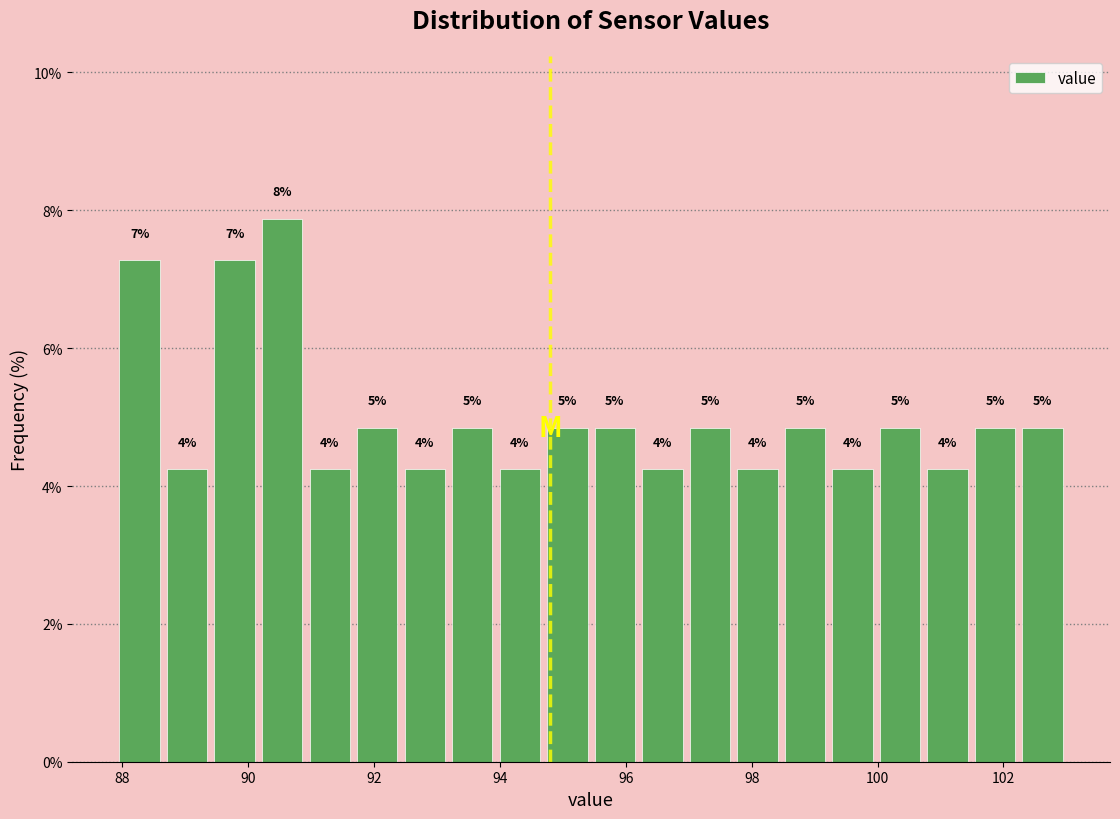

Read against the x-axis, roughly where is the centre of the tallest bar?

90.6